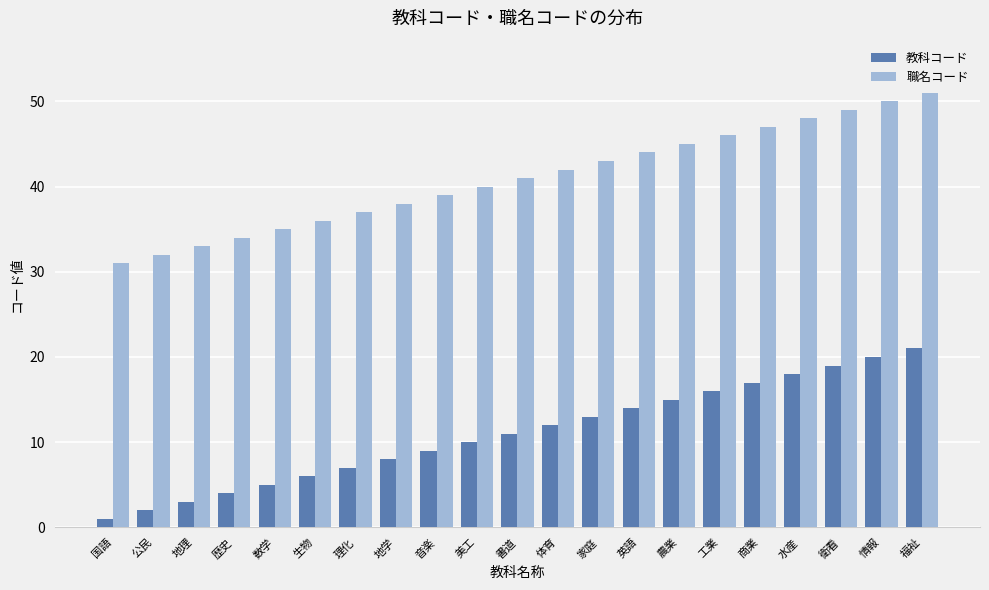

Reading left to right, extract all data points from this chart.

教科コード: 国語=1	公民=2	地理=3	歴史=4	数学=5	生物=6	理化=7	地学=8	音楽=9	美工=10	書道=11	体育=12	家庭=13	英語=14	農業=15	工業=16	商業=17	水産=18	衛看=19	情報=20	福祉=21
職名コード: 国語=31	公民=32	地理=33	歴史=34	数学=35	生物=36	理化=37	地学=38	音楽=39	美工=40	書道=41	体育=42	家庭=43	英語=44	農業=45	工業=46	商業=47	水産=48	衛看=49	情報=50	福祉=51